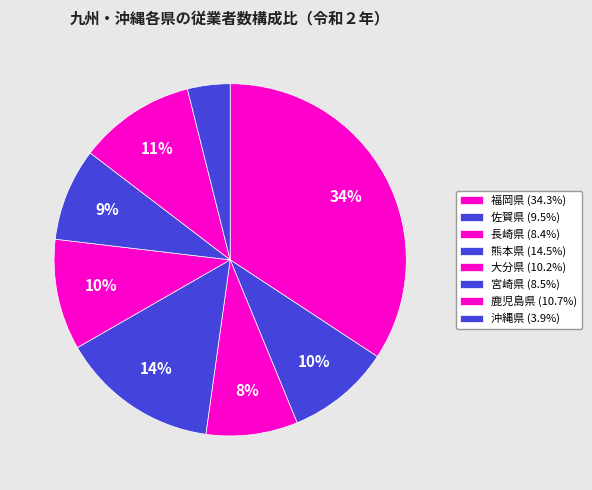

Which category has the smallest portion of the pie?

沖縄県